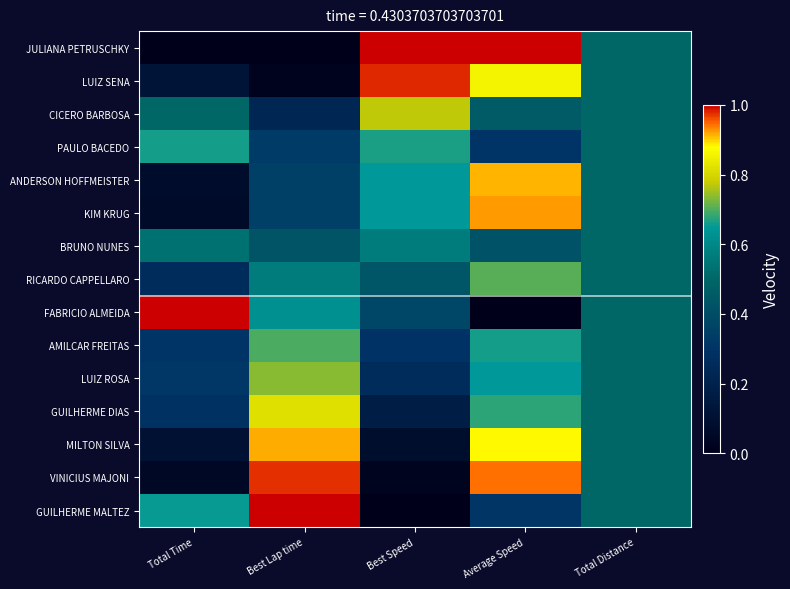

Rank the series at Total Time from highest to lowest value.

FABRICIO ALMEIDA, PAULO BACEDO, GUILHERME MALTEZ, BRUNO NUNES, CICERO BARBOSA, LUIZ ROSA, AMILCAR FREITAS, GUILHERME DIAS, RICARDO CAPPELLARO, LUIZ SENA, MILTON SILVA, ANDERSON HOFFMEISTER, KIM KRUG, VINICIUS MAJONI, JULIANA PETRUSCHKY